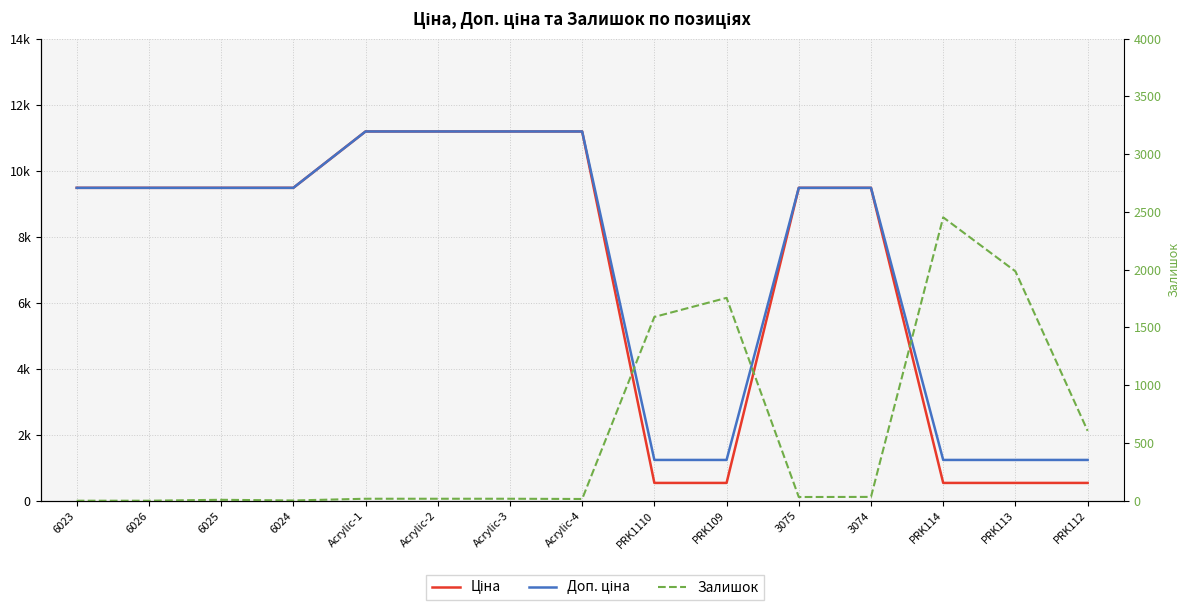

At which category is the sum across all series the highest?

Acrylic-1